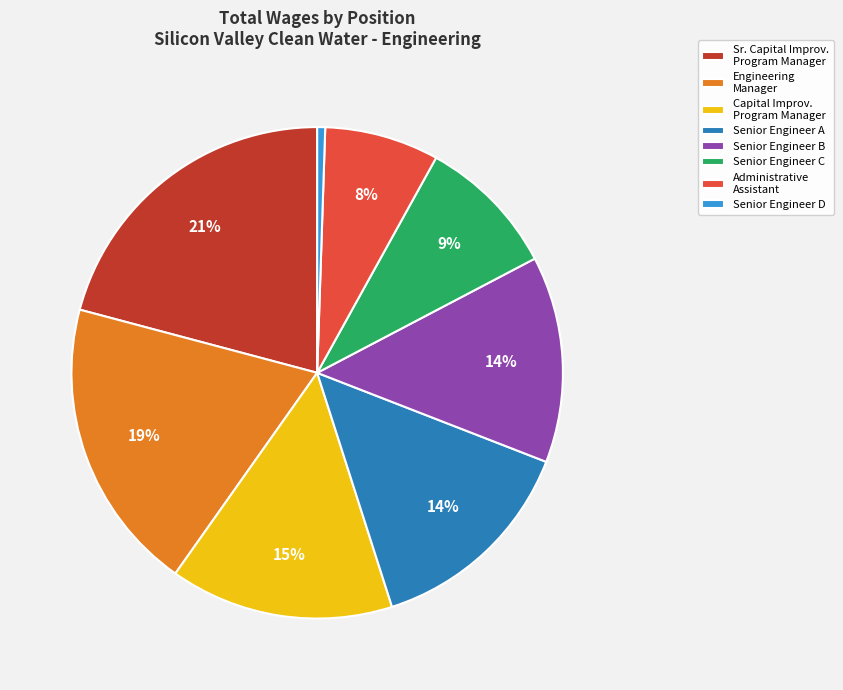

Does any single category account for the majority?

No